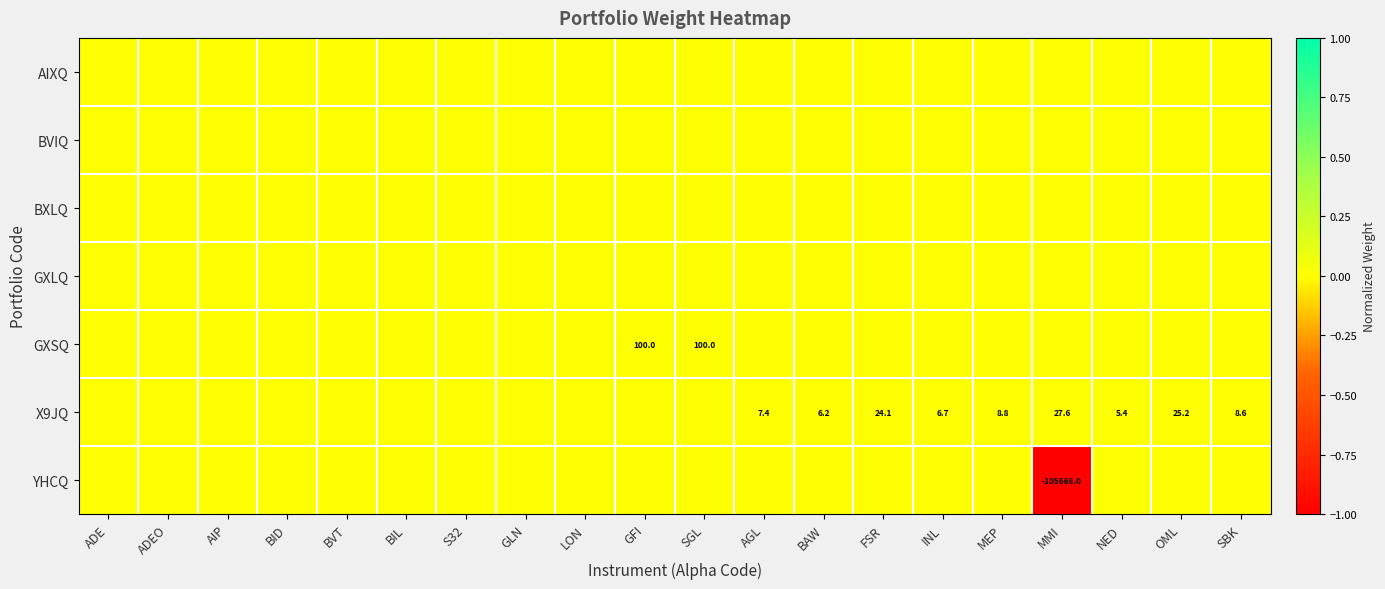

Which series has the largest range (max minus min)?

YHCQ